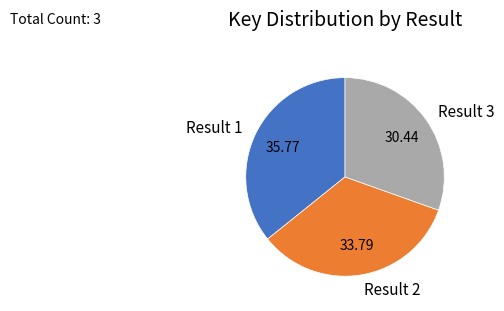

Does any single category account for the majority?

No